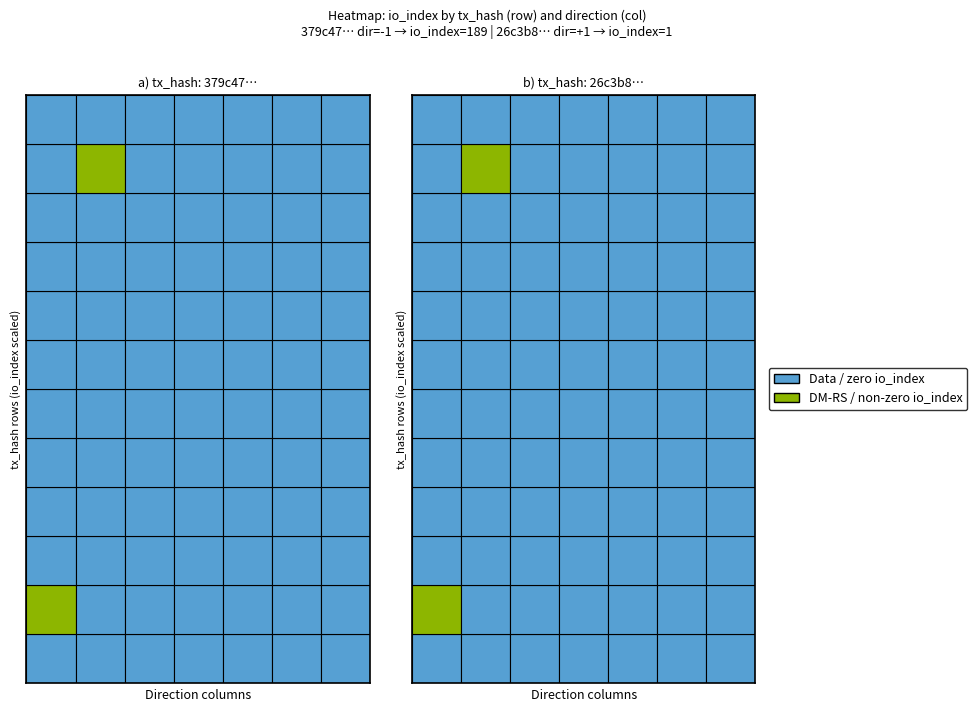

Rank the series by their average value, from highest to lowest.

379c47d70aa67b8dc215507affaa2ec853f619e, 26c3b857cf16db29ed5b3bdceb6edcc63417fdb